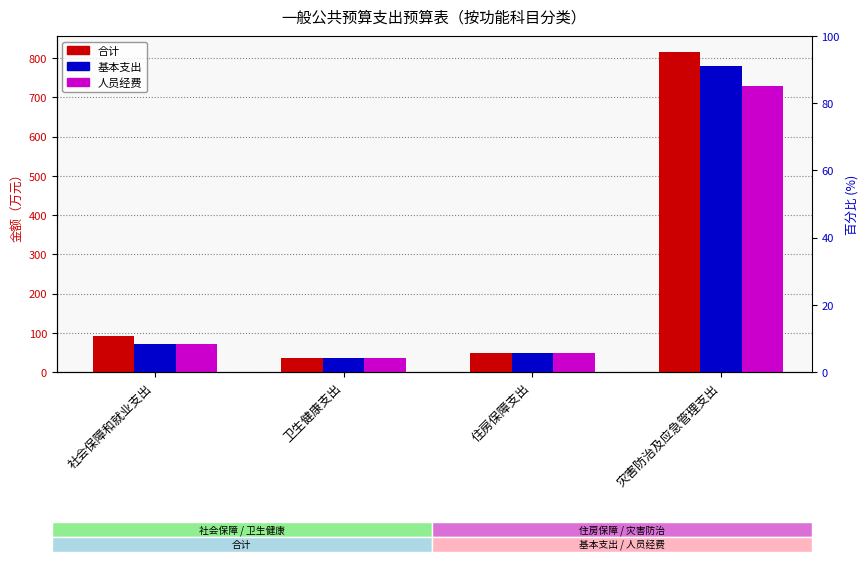

What is the average value of the 人员经费 series?

221.0